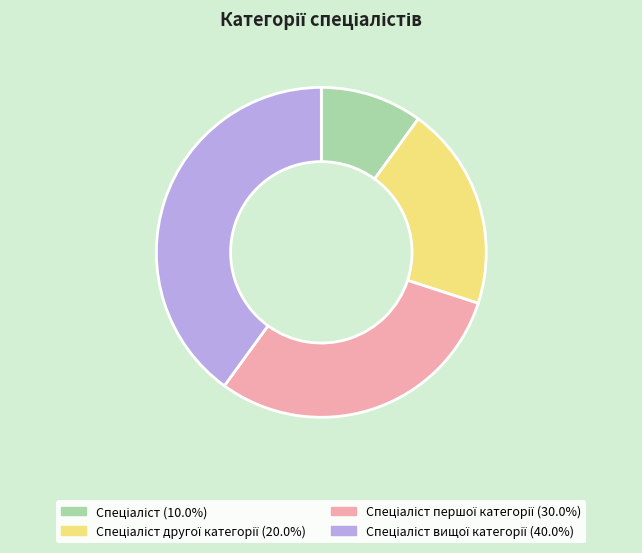

Does any single category account for the majority?

No